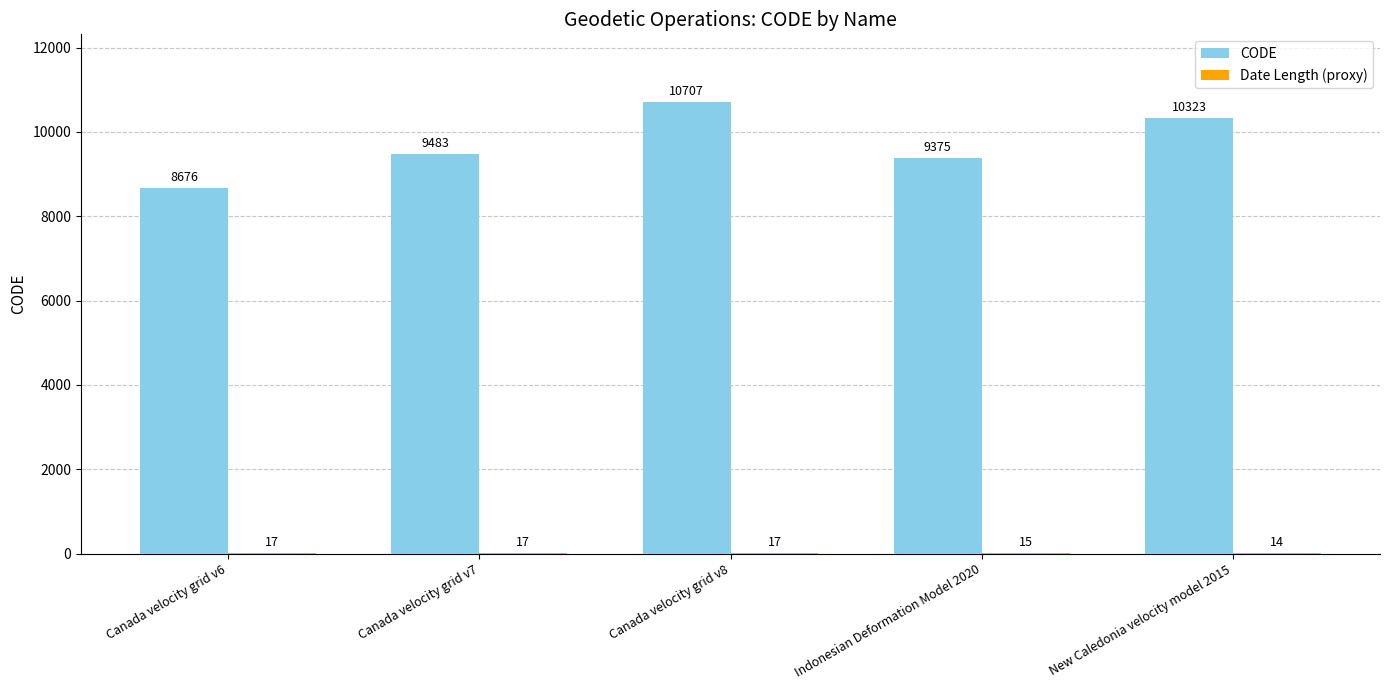

Does the chart contain stacked bars?

No